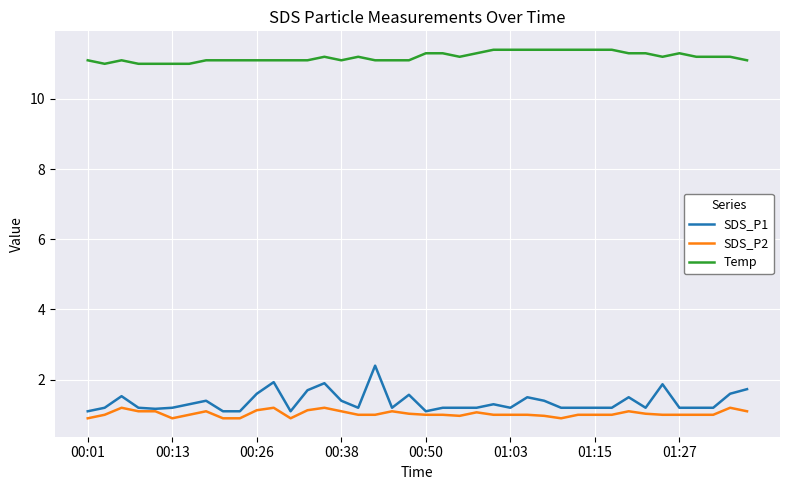

Which series has the largest range (max minus min)?

SDS_P1